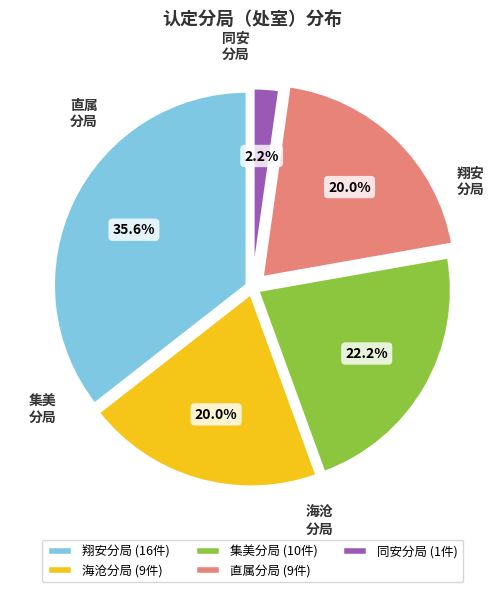

Which slice is the largest?

翔安分局